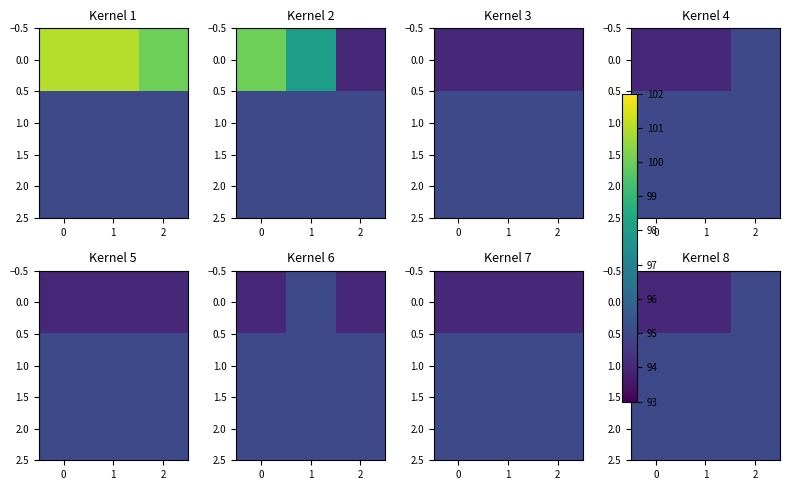

Is it true that 0.0 equals 94 at 1?

True